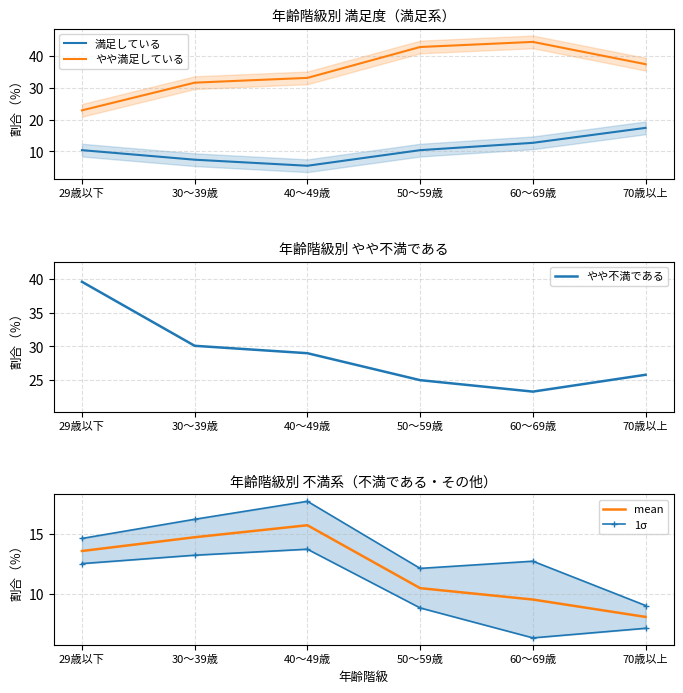

At which label is 1σ closest to 13?

60～69歳